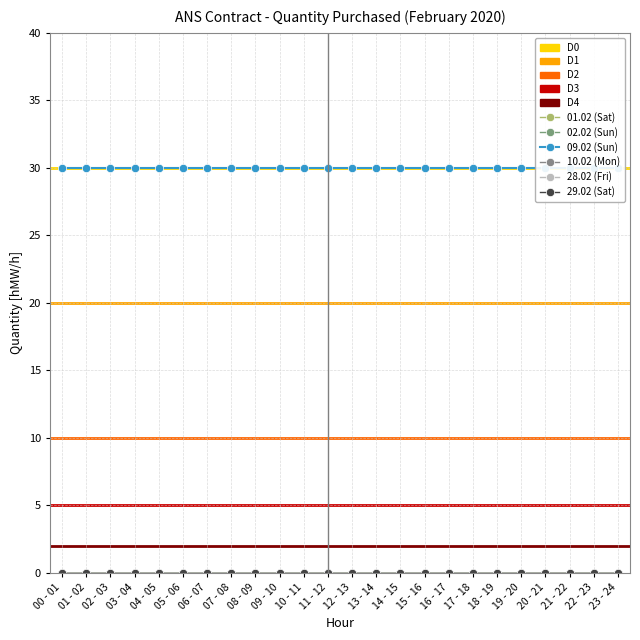

True or false: 29.02 (Sat) and 02.02 (Sun) intersect in this chart.

False